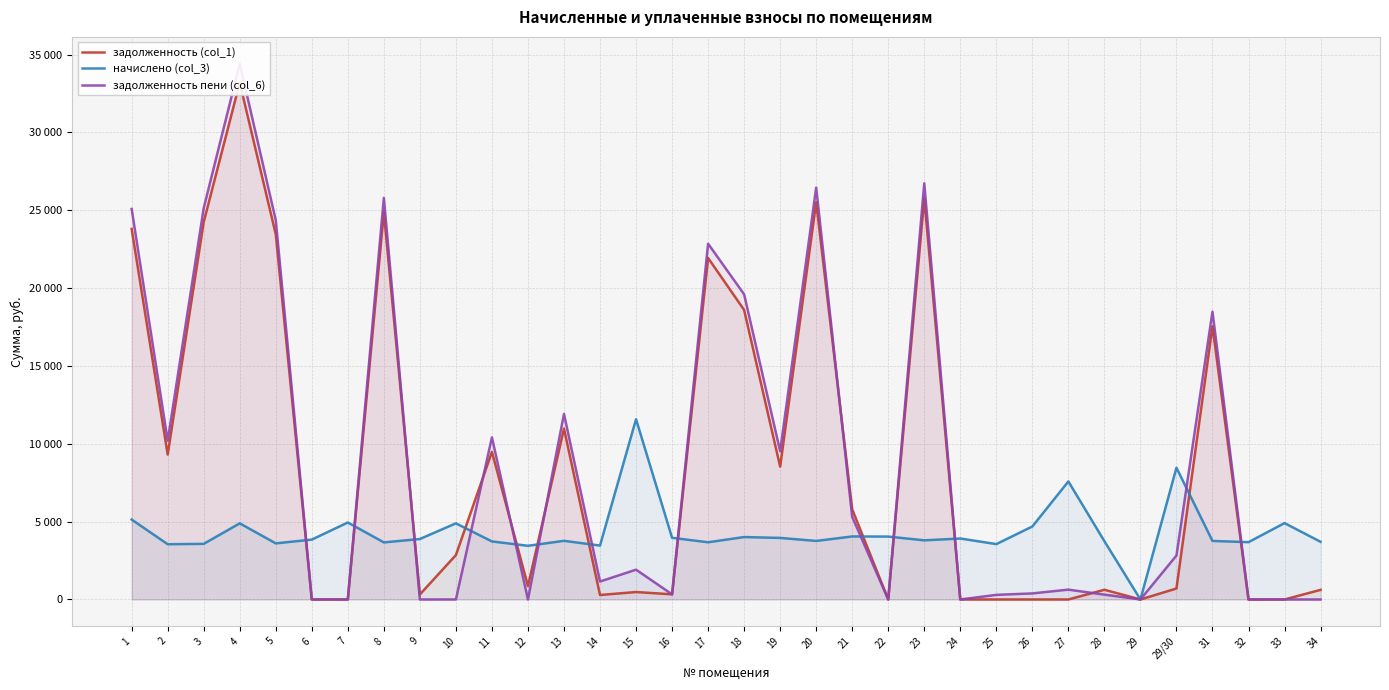

What is the spread (max minus min) of values at 26?

4687.8